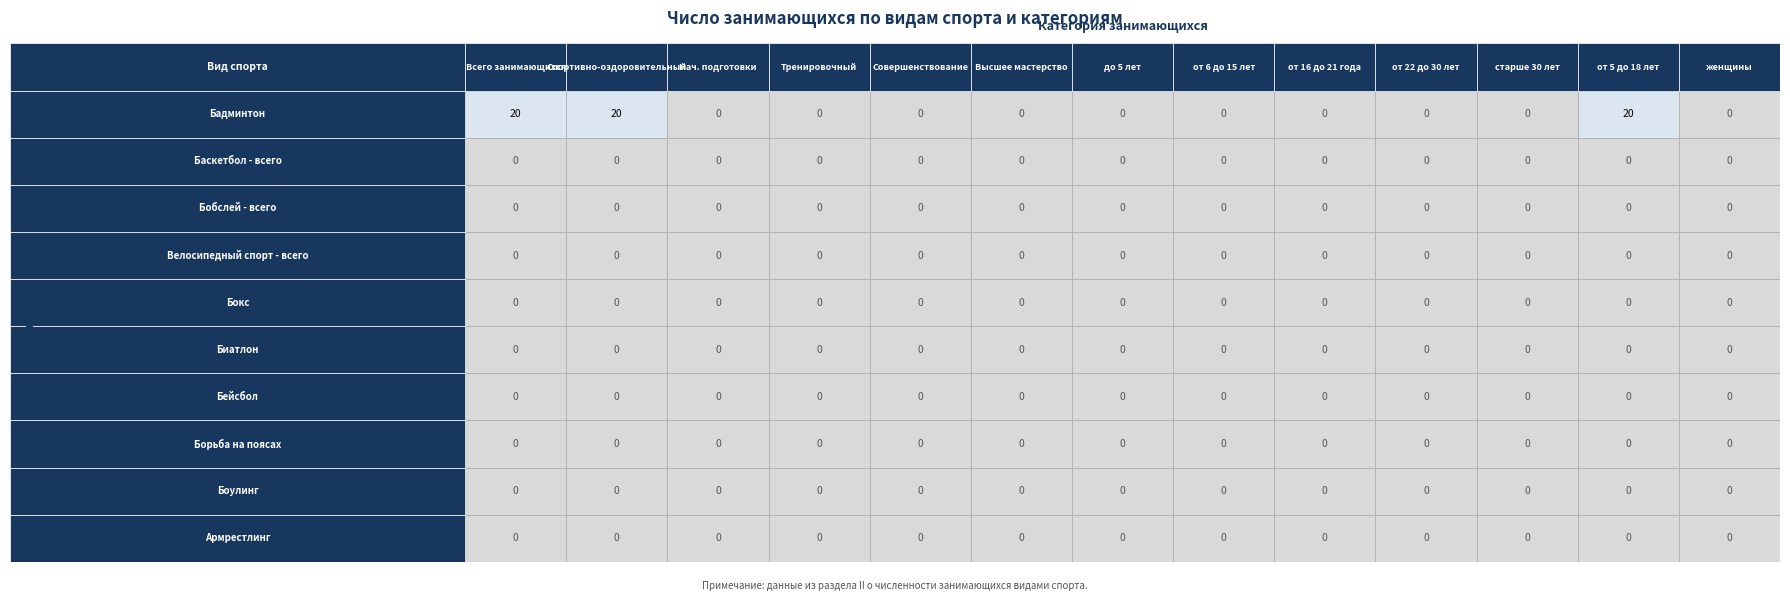

List the series in order of their peak value, lowest first.

Баскетбол - всего, Бобслей - всего, Велосипедный спорт - всего, Бокс, Биатлон, Бейсбол, Борьба на поясах, Боулинг, Армрестлинг, Бадминтон